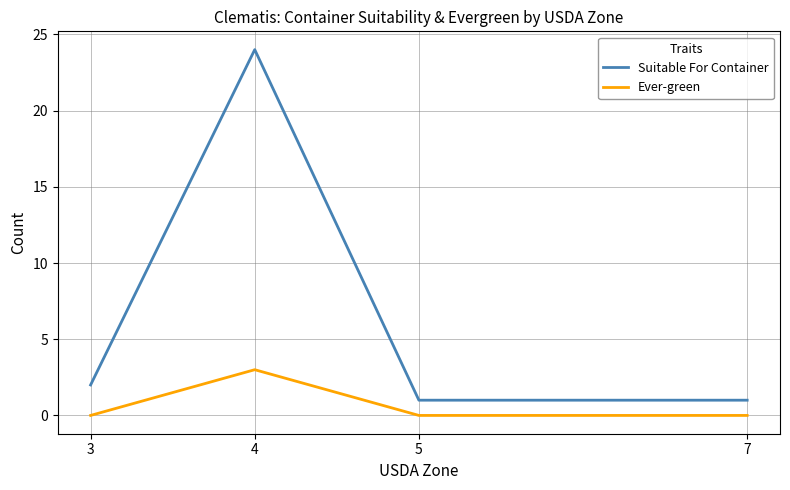

Rank the series by their maximum value, from lowest to highest.

Ever-green, Suitable For Container